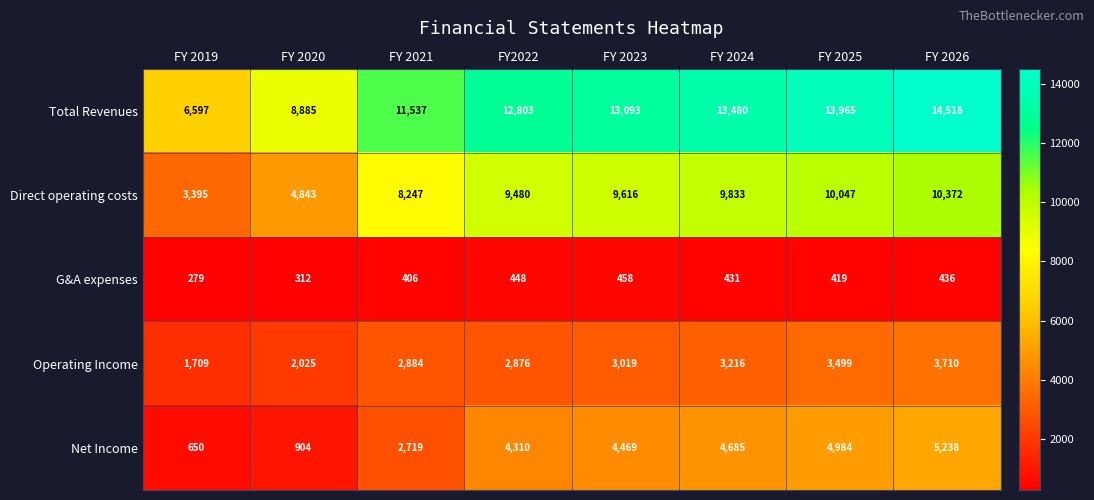

Where does the G&A expenses series first go above 431?

FY2022